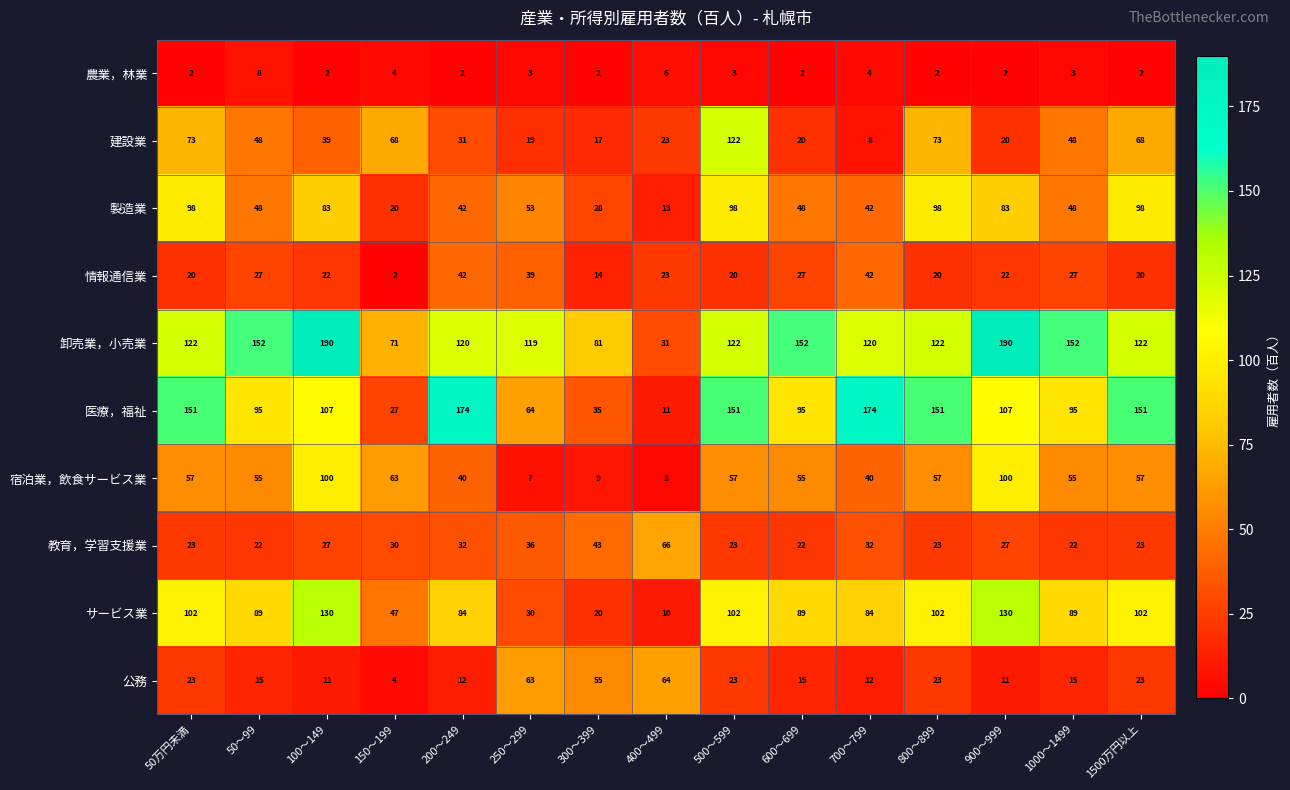

What is the maximum value for 建設業?

122